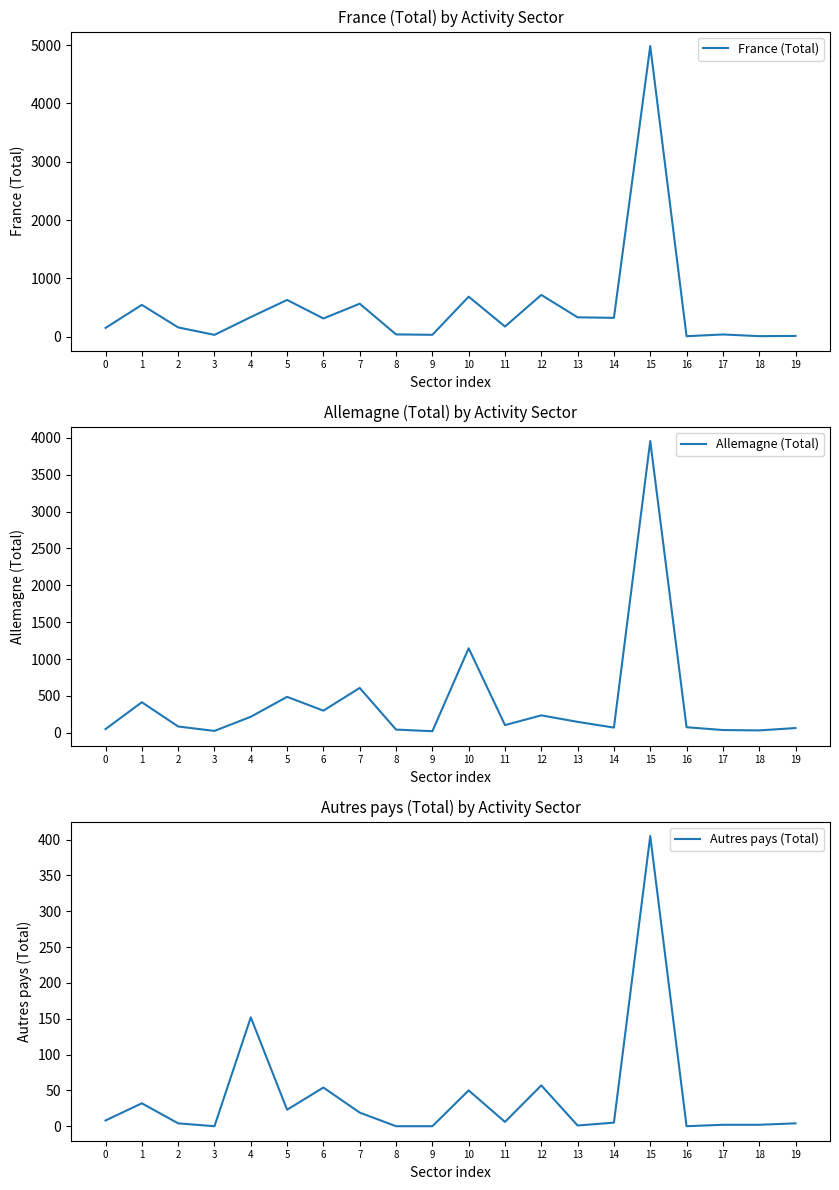

Between 15 and 16, which series saw the biggest shift?

France (Total)